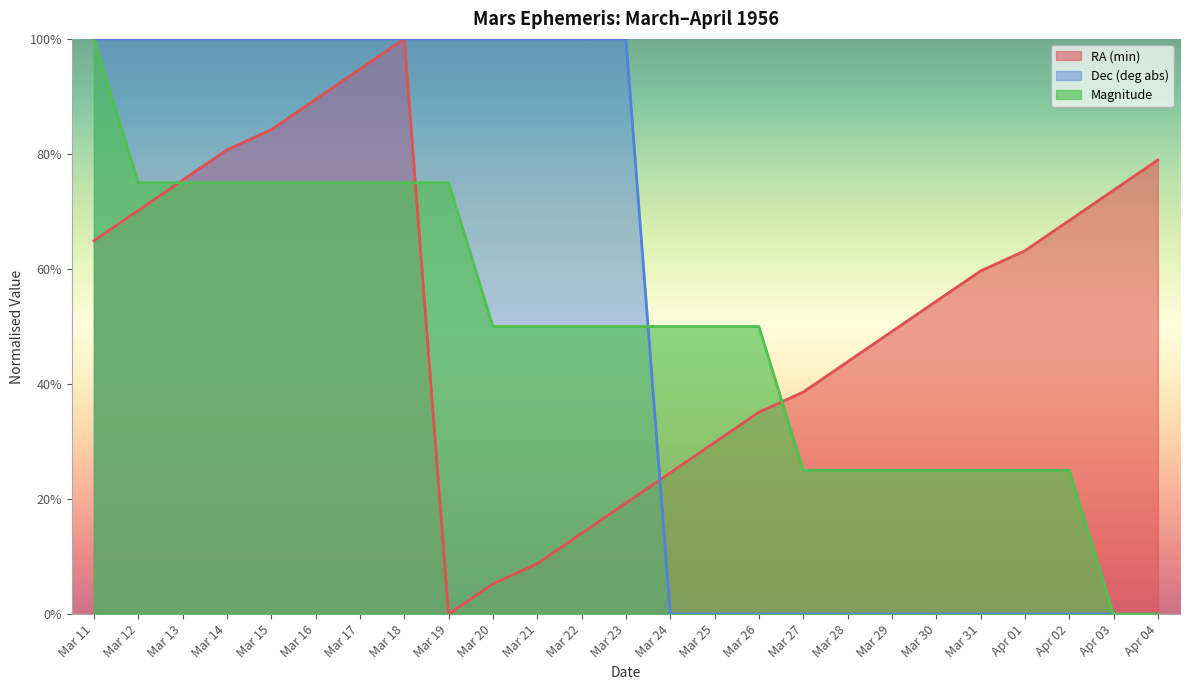

At which label does RA (min) reach its minimum?

Mar 19